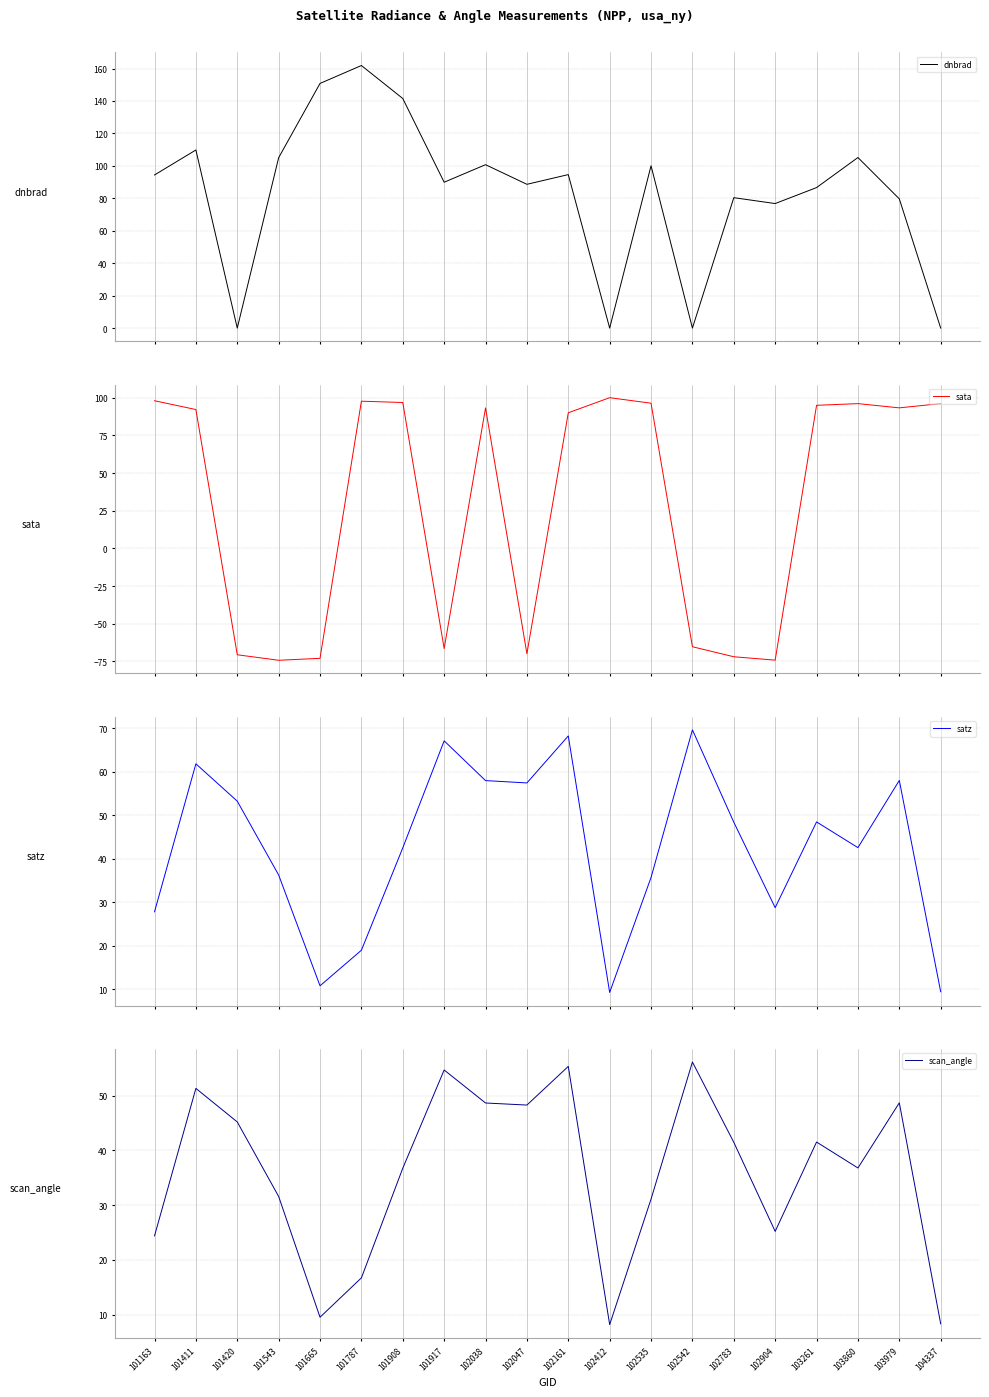

Between 101917 and 102047, which series saw the biggest shift?

satz